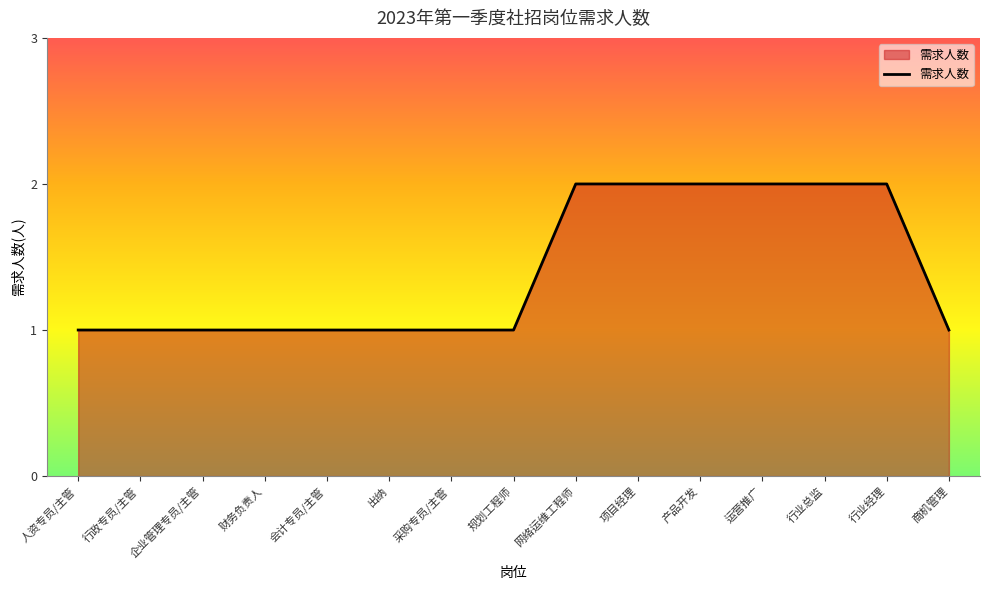

Approximately how many times larger is the value at 财务负责人 compared to 行业经理?

0.5